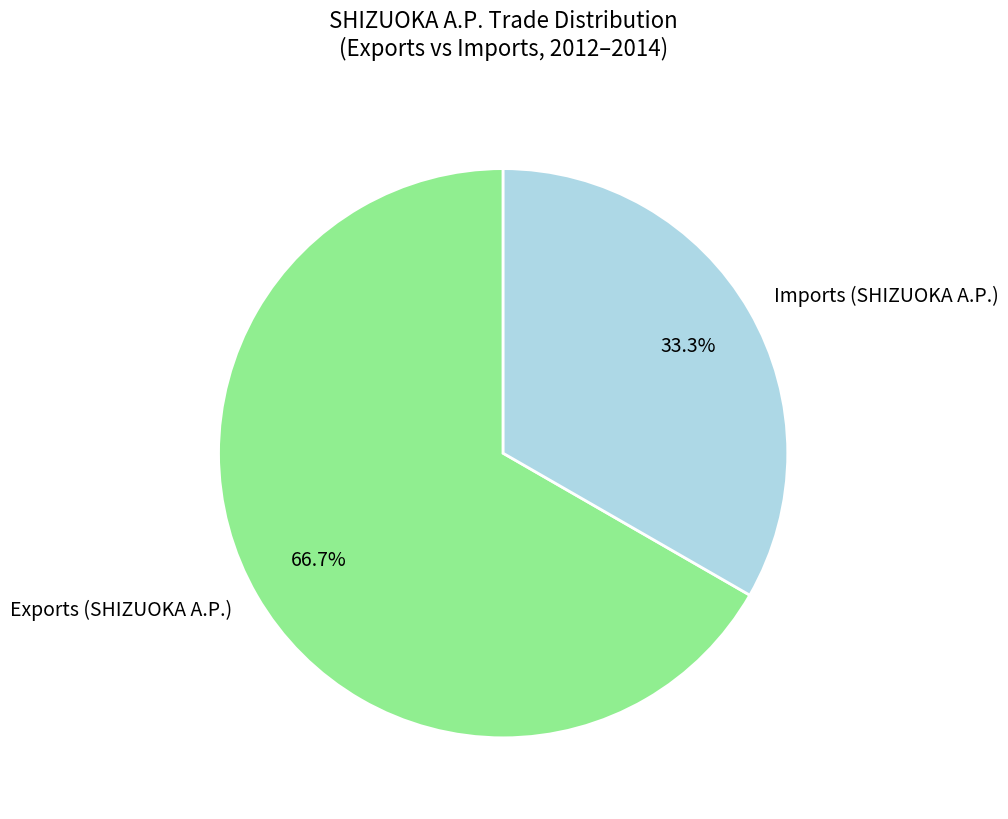

Is Imports (SHIZUOKA A.P.) the majority of the pie?

No